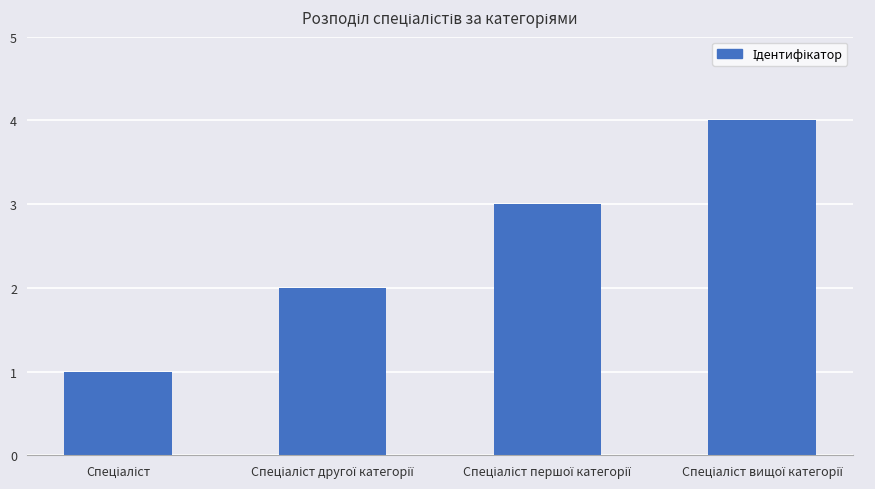

What is the maximum value shown in the chart?

4